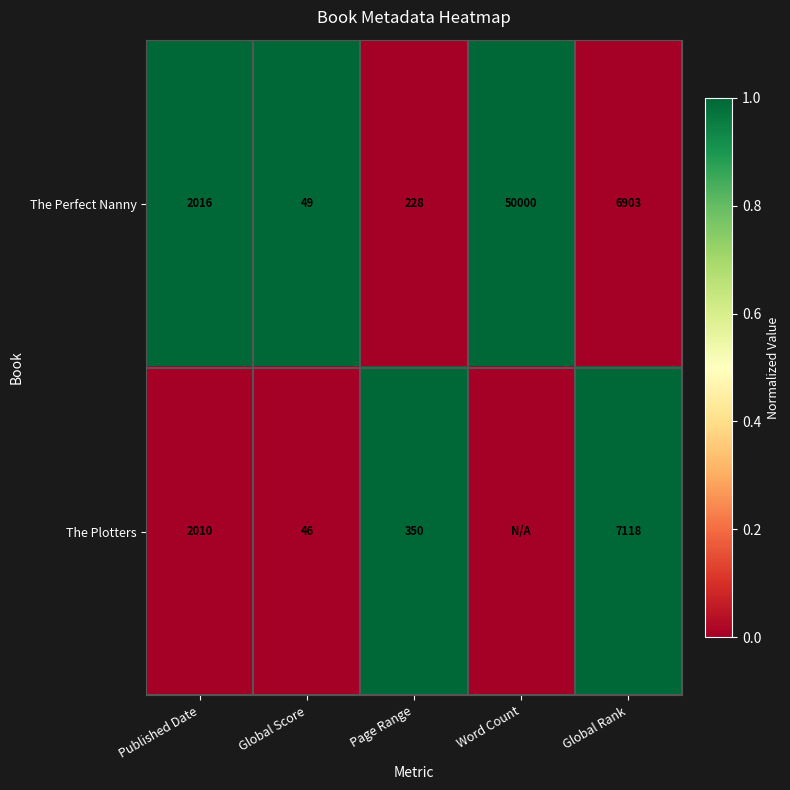

What is the total value across all series at Word Count?

1